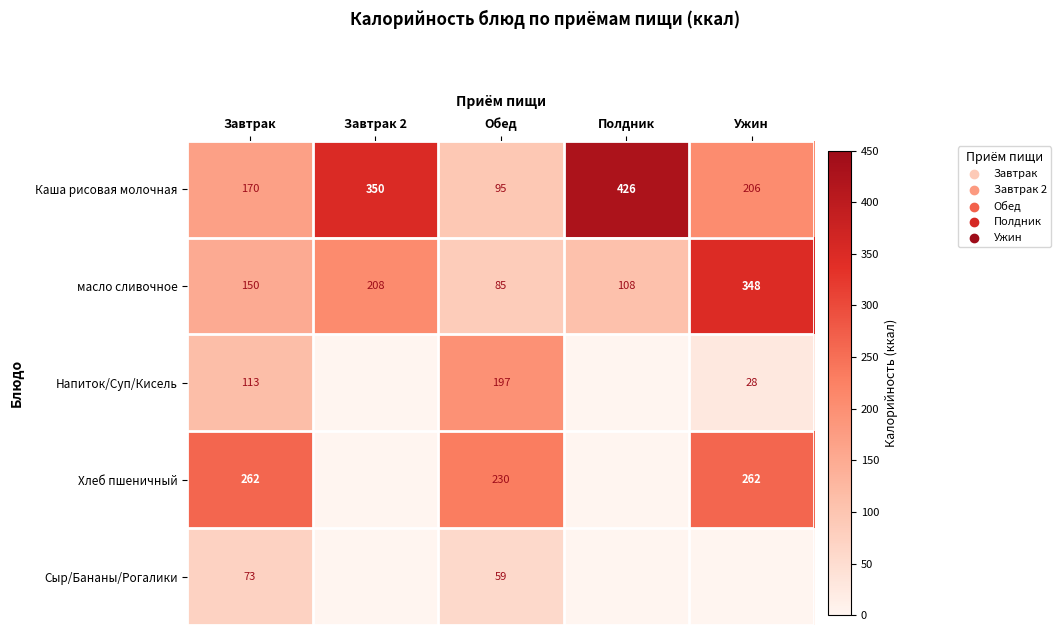

What is the spread (max minus min) of values at Обед?

171